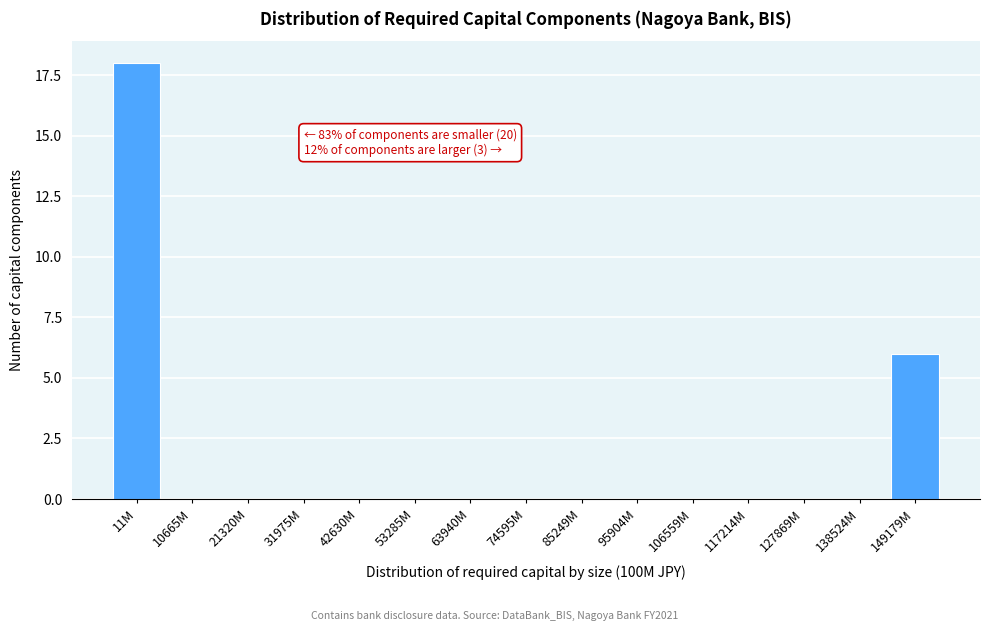

Reading right to left, extract all data points from this chart.

149179M=6	138524M=0	127869M=0	117214M=0	106559M=0	95904M=0	85249M=0	74595M=0	63940M=0	53285M=0	42630M=0	31975M=0	21320M=0	10665M=0	11M=18